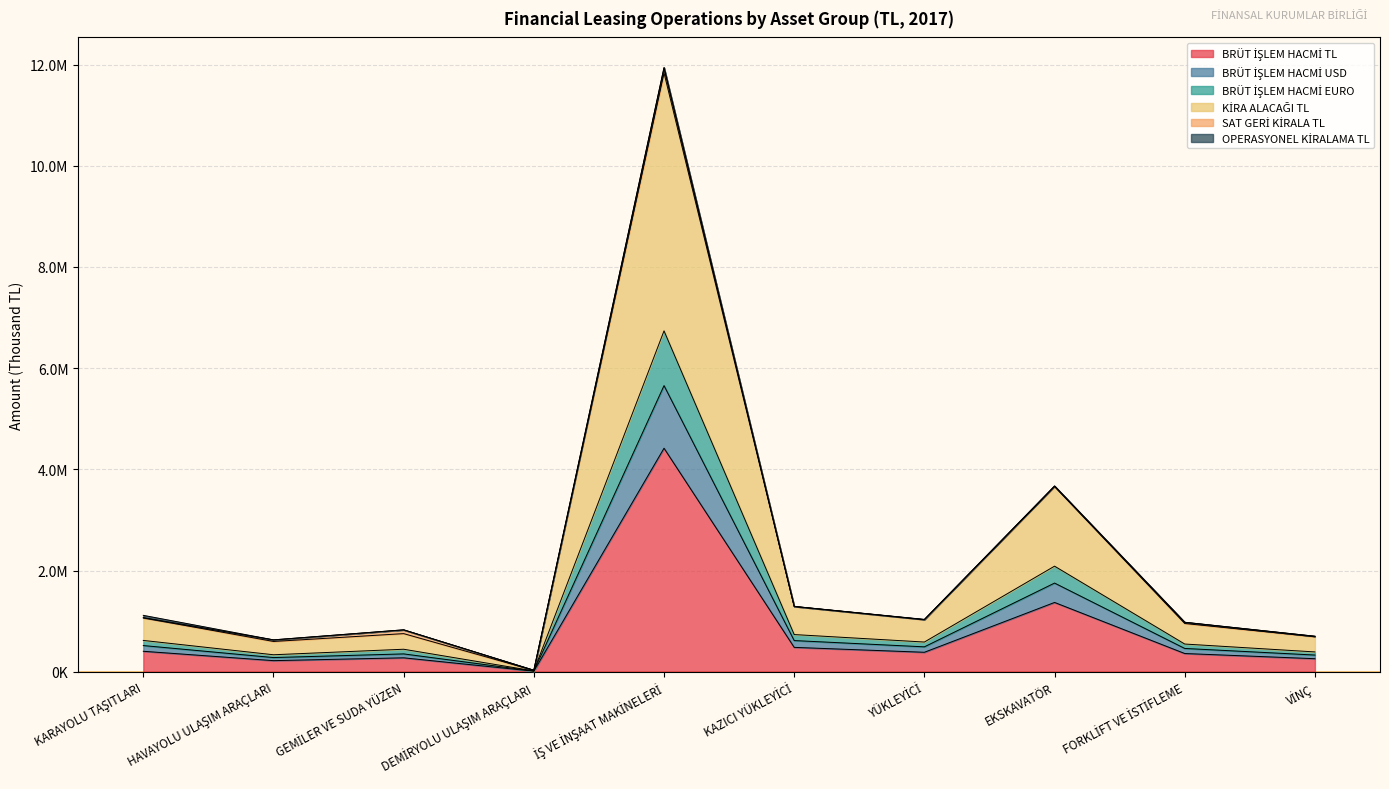

The value of BRÜT İŞLEM HACMİ EURO at DEMİRYOLU ULAŞIM ARAÇLARI is 28744.0. True or false?

True